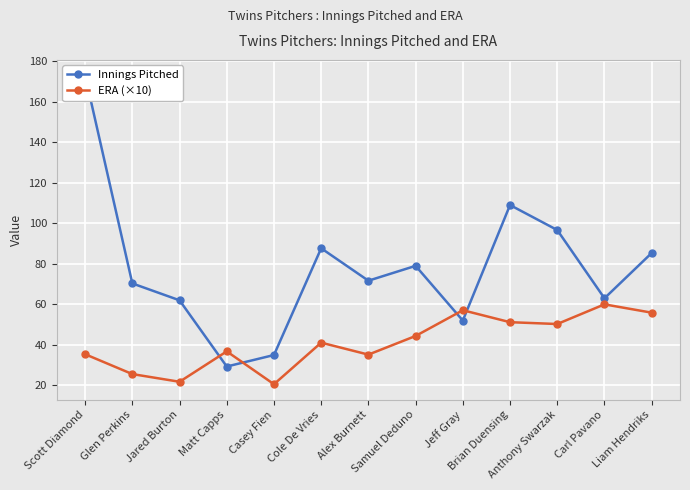

How many values in the ERA (×10) series are below 41?

6